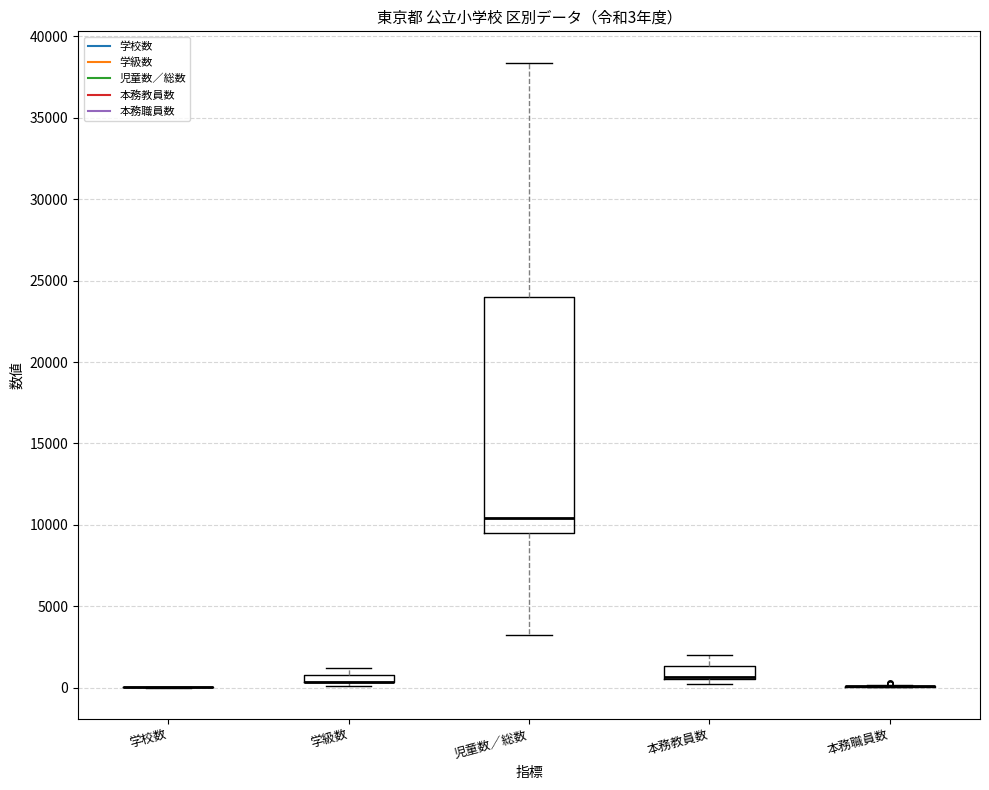

Comparing the boxes themselves (not the whiskers), which one is the tallest?

児童数／総数